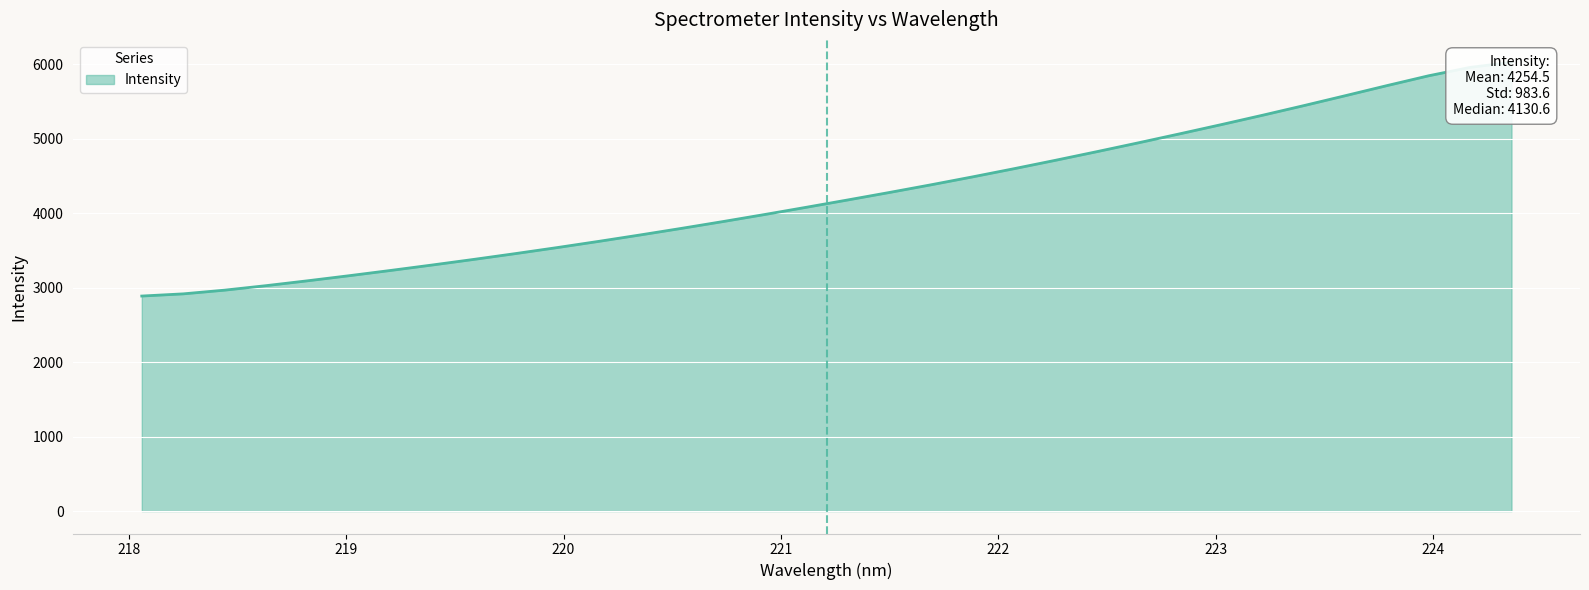

How many series are shown in this chart?

1